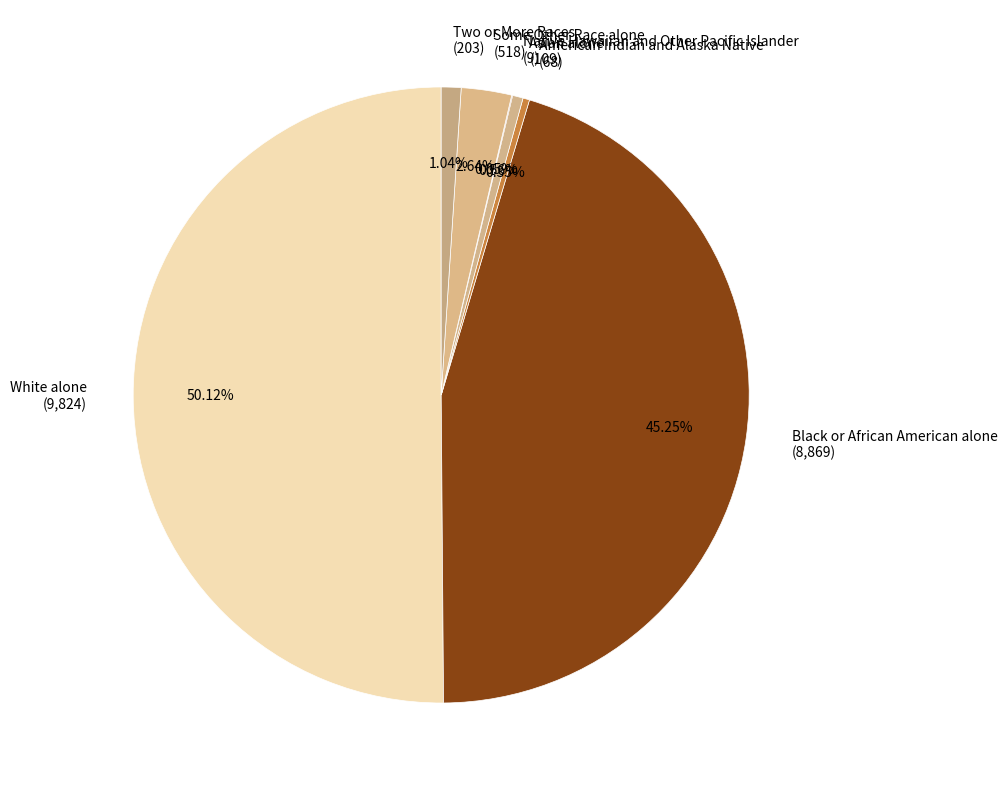

What is the ratio of the value at Some Other Race alone to the value at American Indian and Alaska Native?

7.6